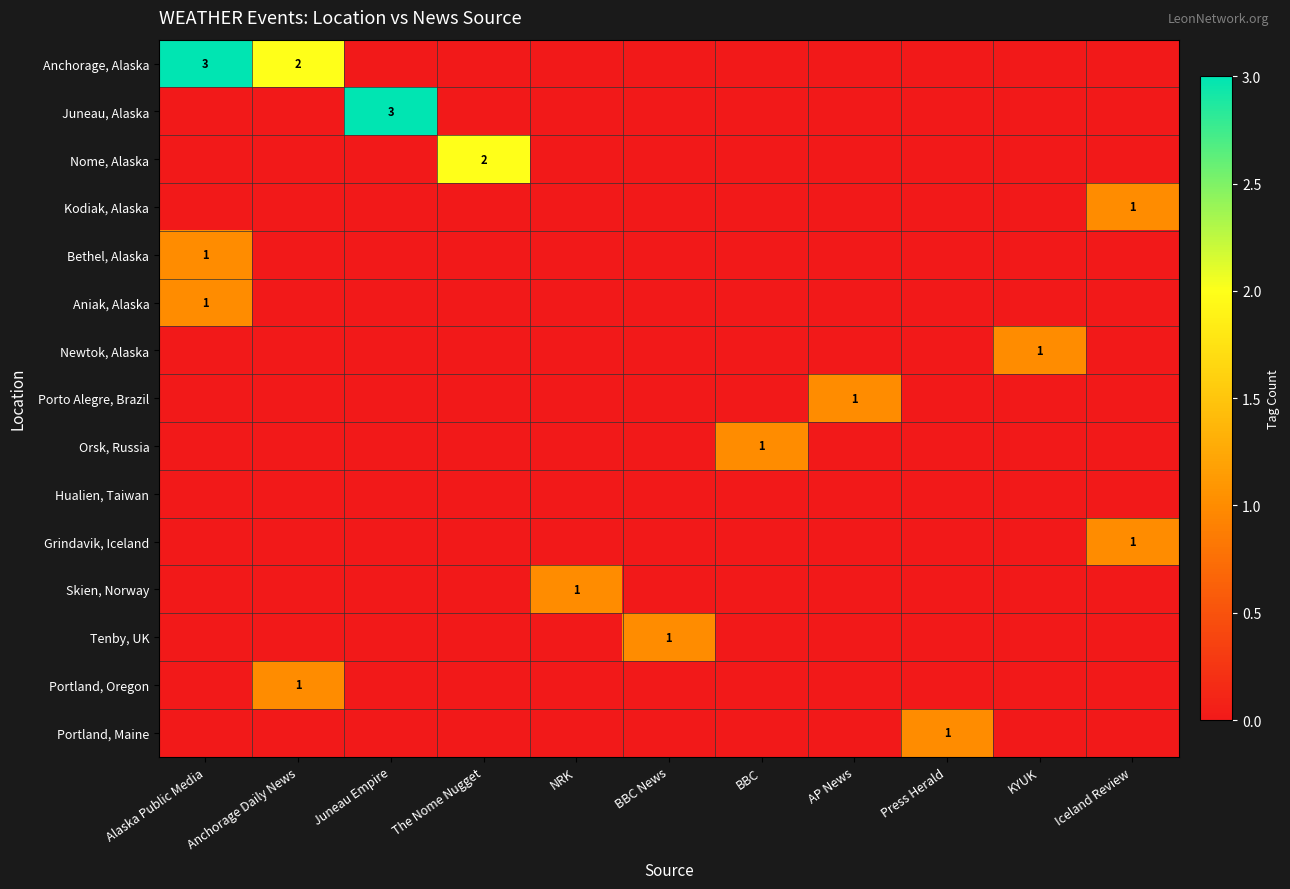

Is it true that Aniak, Alaska equals 1 at Alaska Public Media?

True